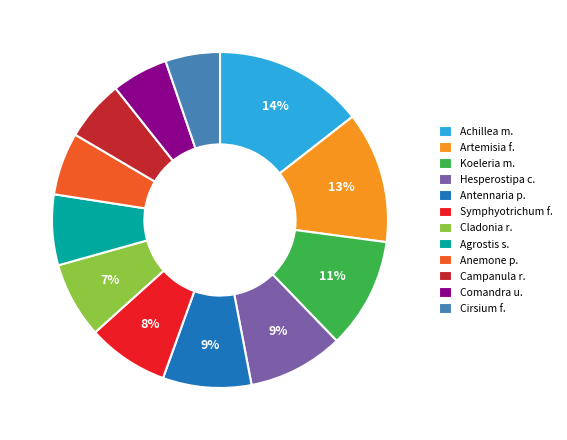

What percentage is the Symphyotrichum f. slice, to the nearest percent?

8%